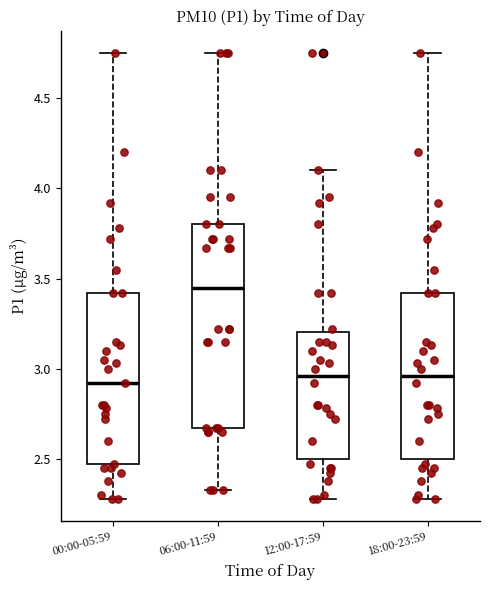

Where is the upper edge of the box for 18:00-23:59 on the y-axis? The values are not printed on the chart, so give them approximately, as read against the axis.

3.40